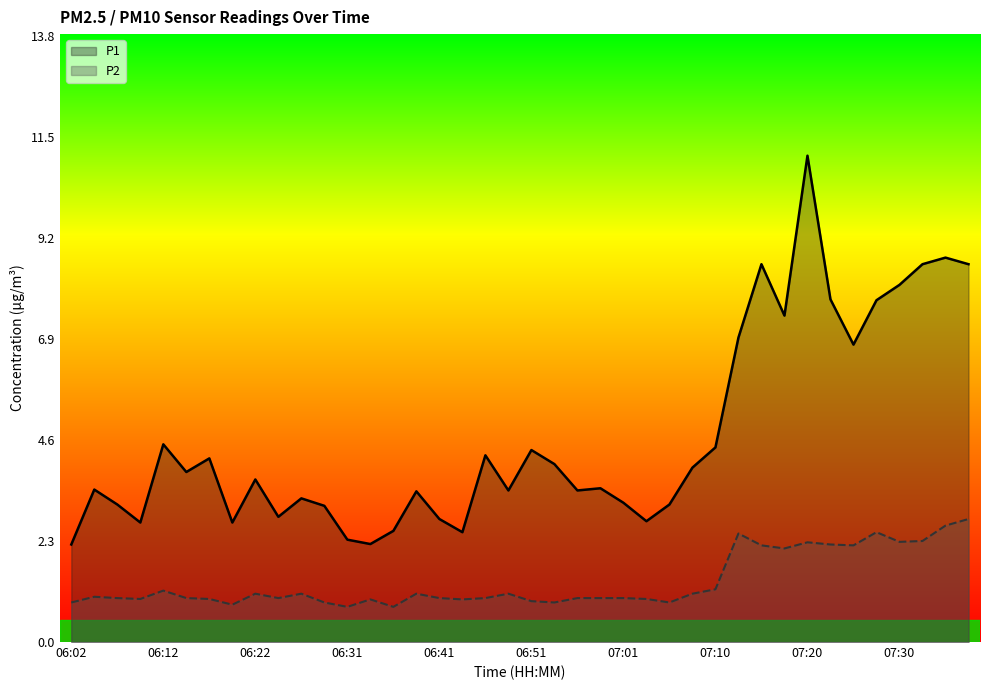

Which series has the largest range (max minus min)?

P1